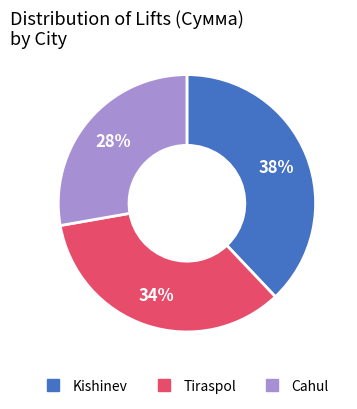

To the nearest percent, what is the average slice percentage?

33%